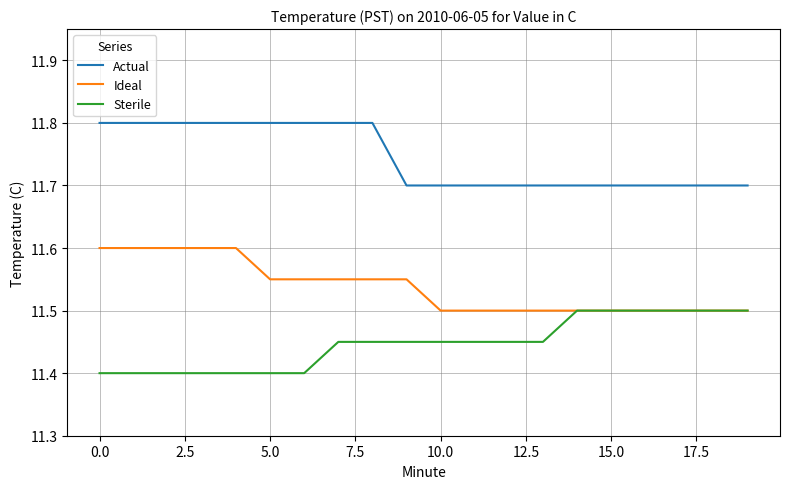

What is the average value of the Ideal series?

11.5